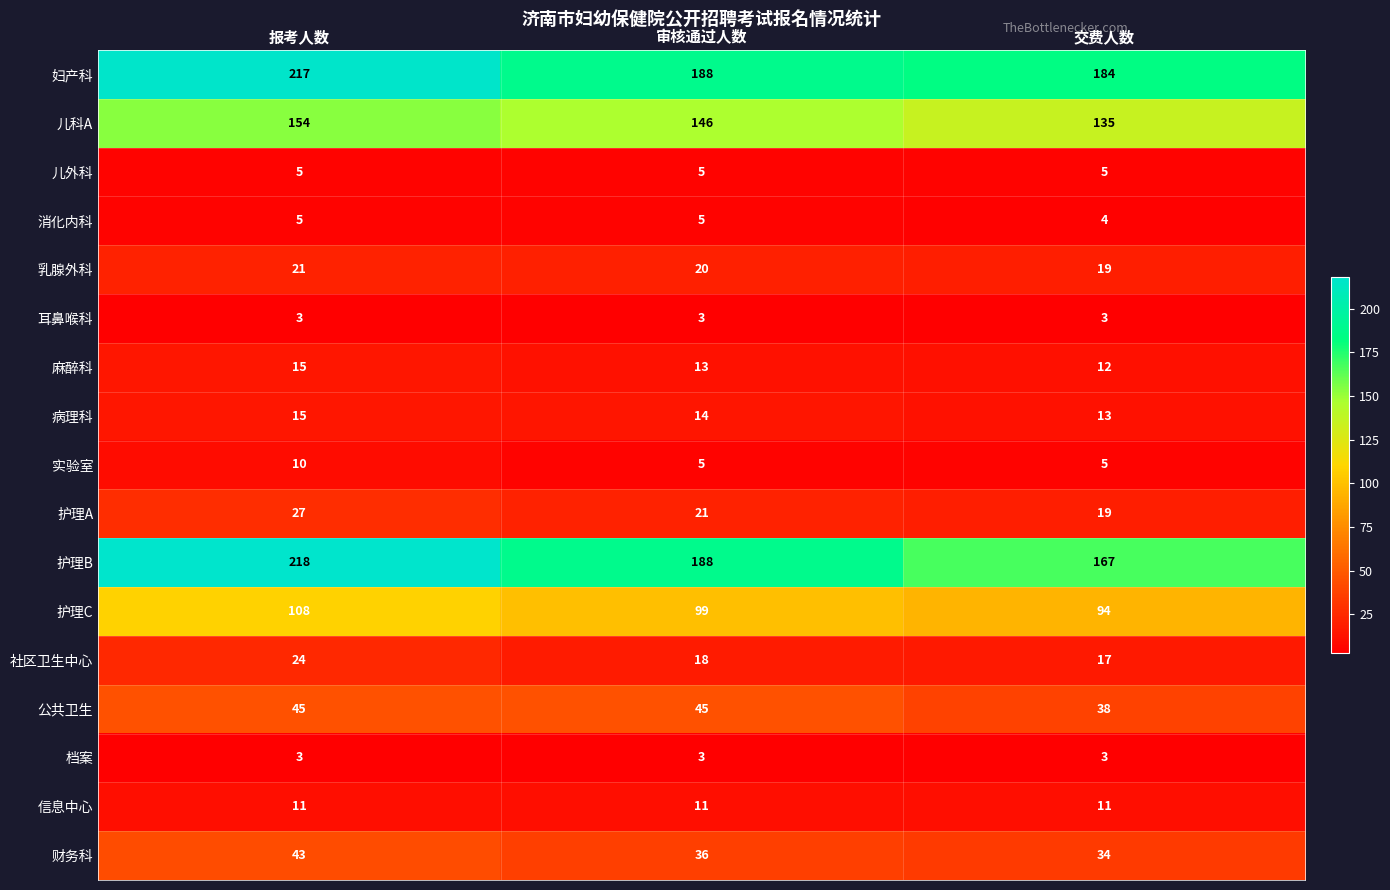

Where does the 护理B series first go above 188?

报考人数